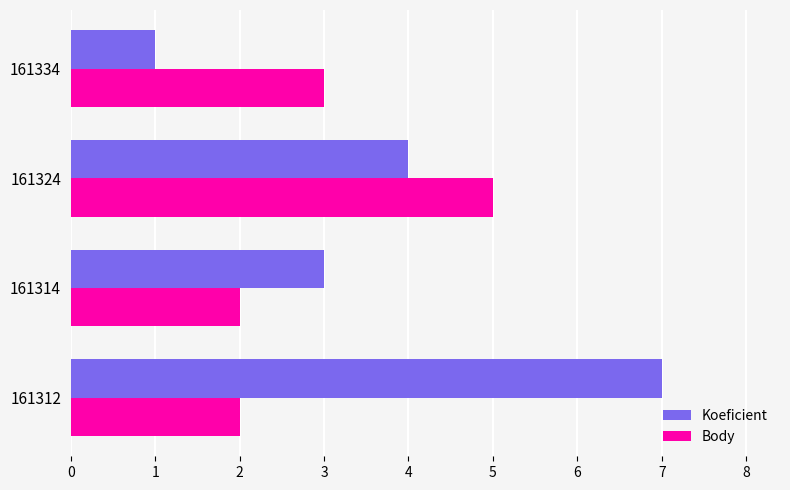

At how many categories does at least one series exceed 2?

4